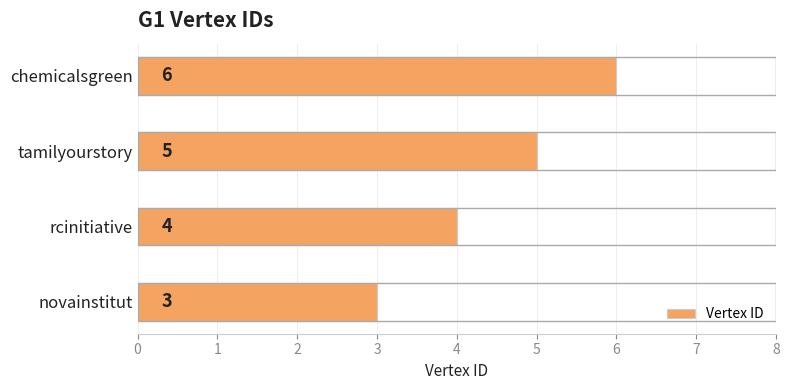

What is the change in value from novainstitut to chemicalsgreen?

+3